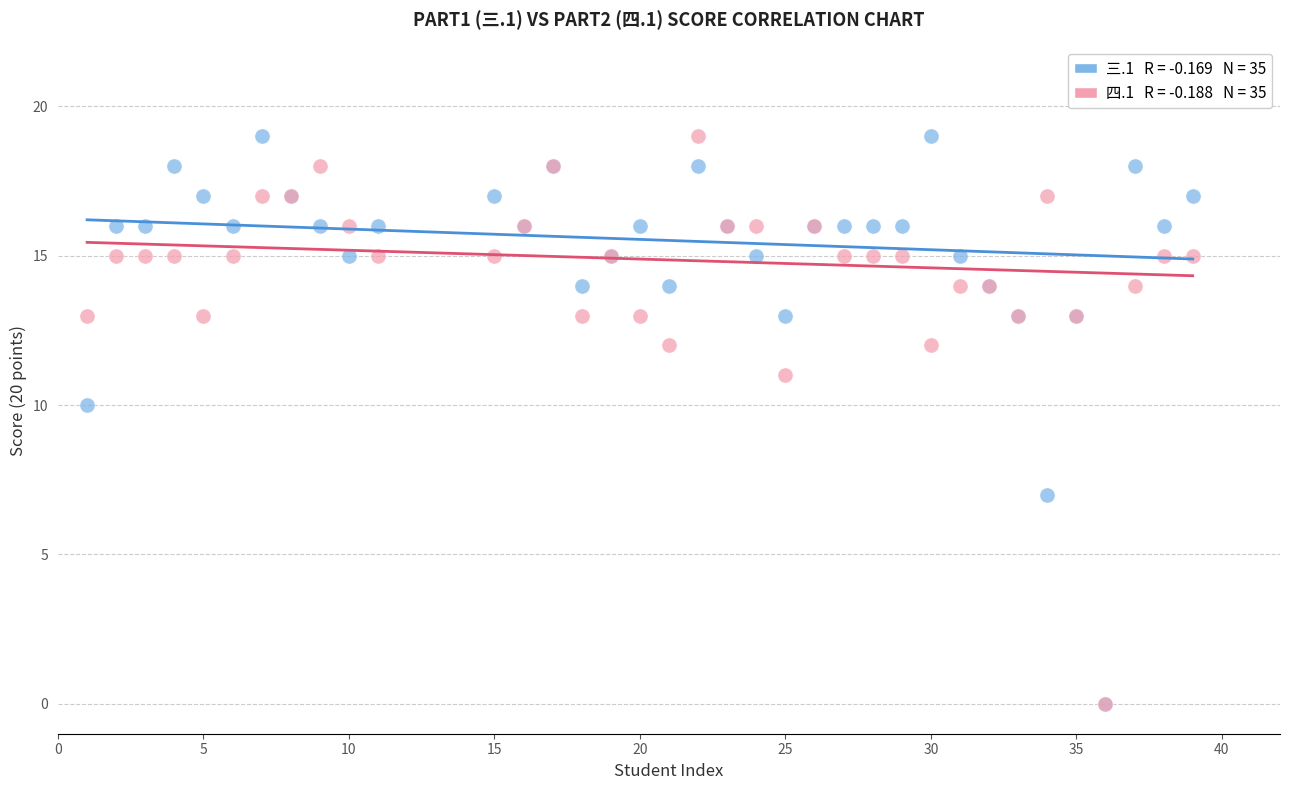

Across all series, what Y value is closest to 9?

10